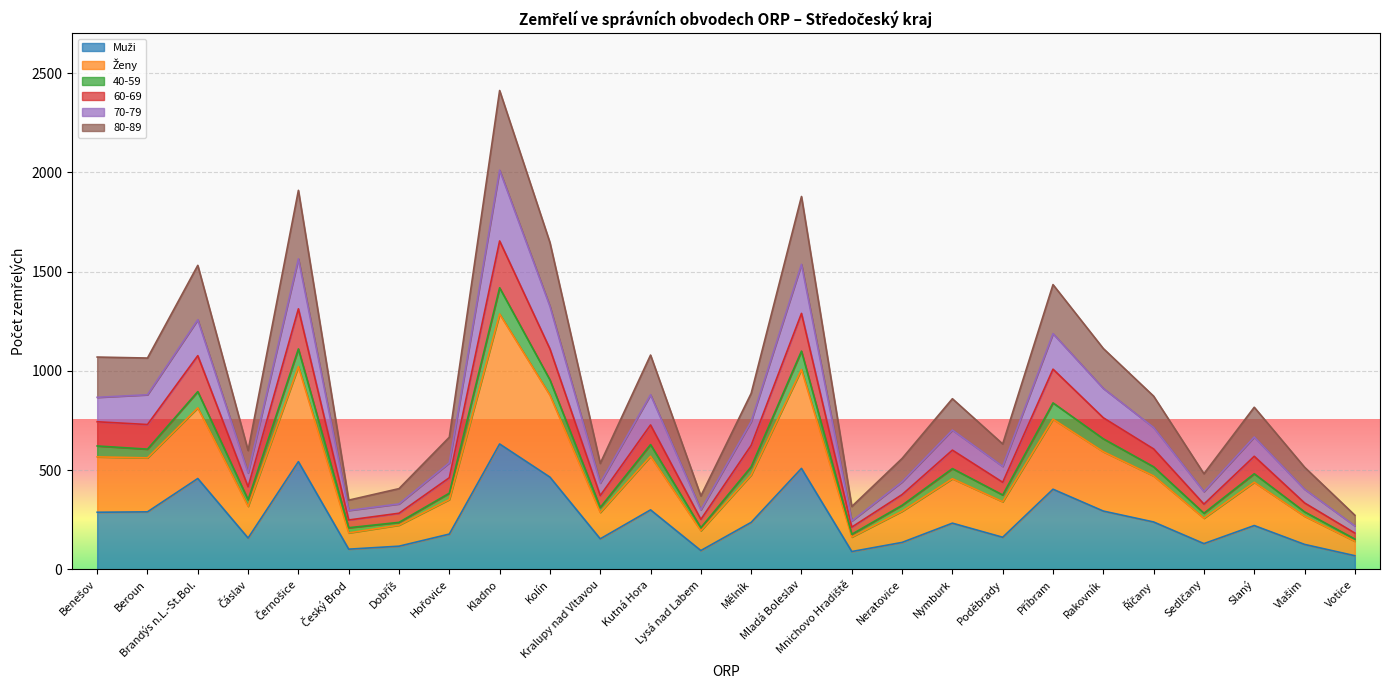

True or false: 80-89 and Muži cross at least once.

False